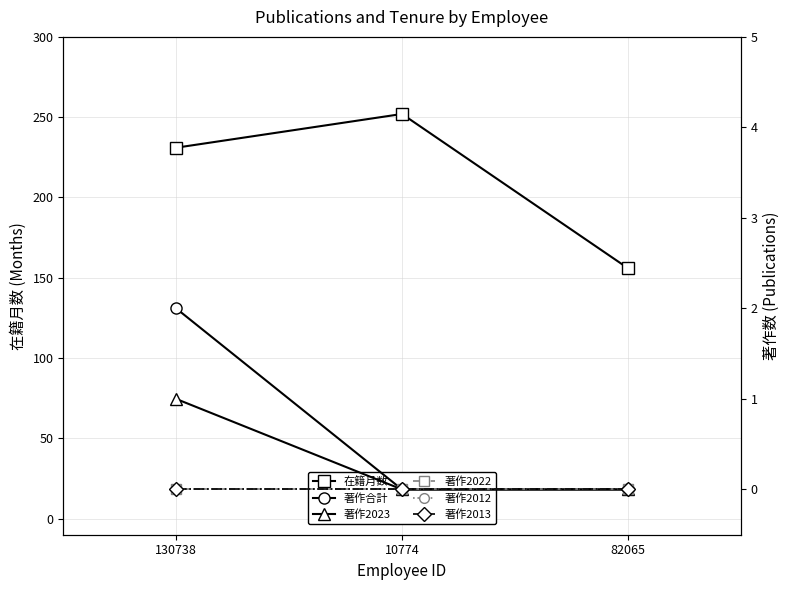

Reading left to right, list all the values displayed in this chart.

在籍月数: 231	252	156
著作合計: 2	0	0
著作2023: 1	0	0
著作2022: 0	0	0
著作2012: 0	0	0
著作2013: 0	0	0